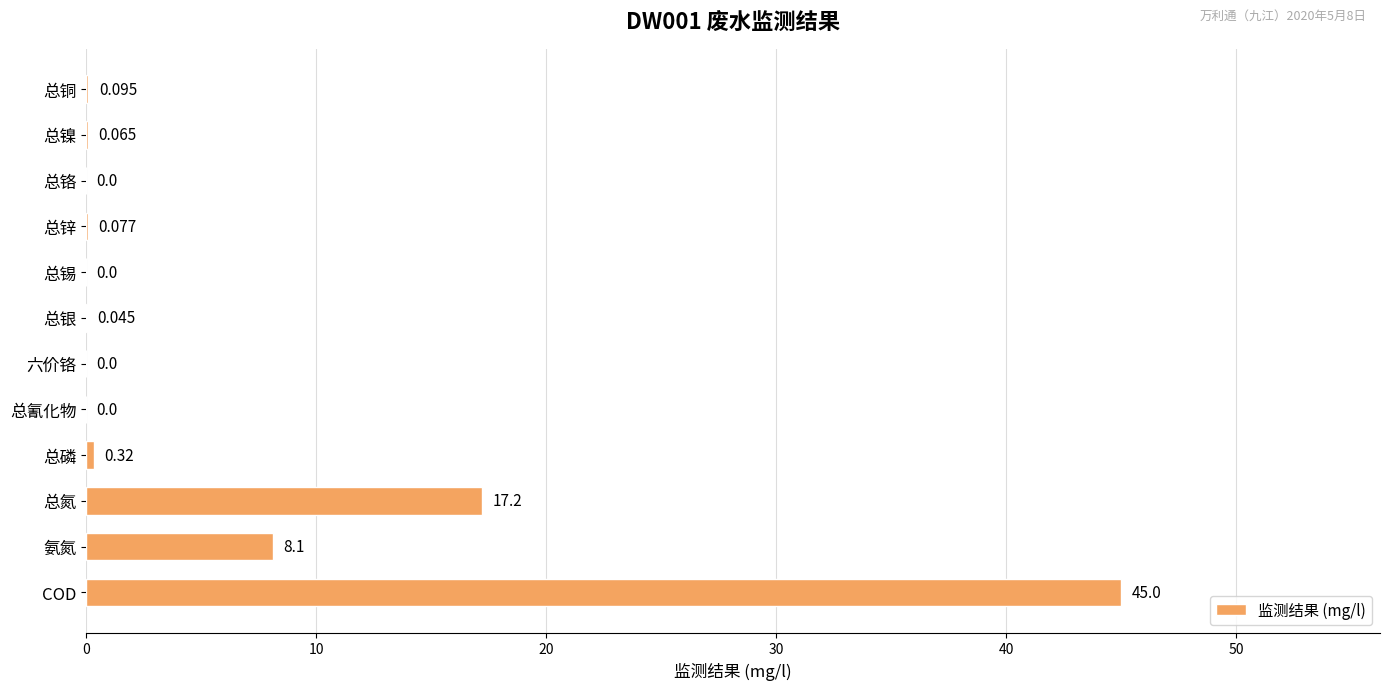

At which category does the chart reach its peak across all series?

COD